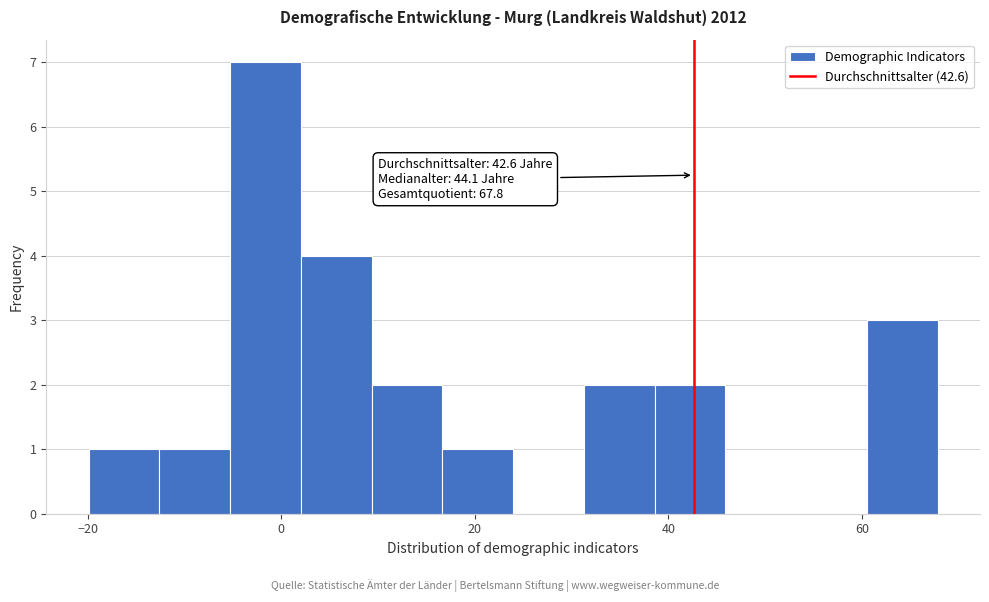

Read against the x-axis, roughly where is the centre of the tallest bar?

-2